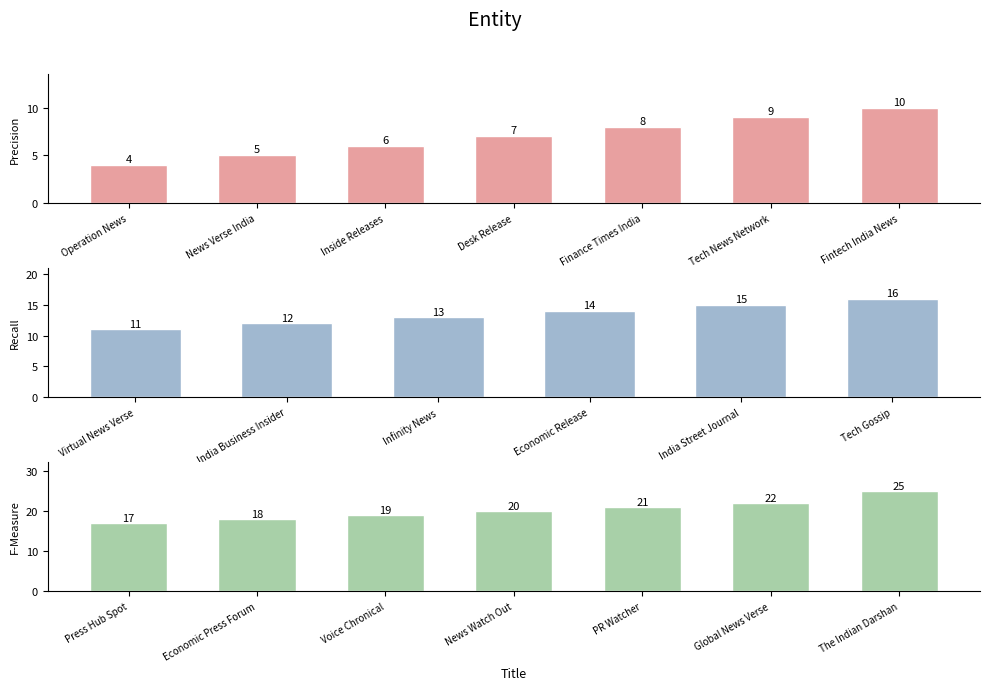

Reading left to right, list all the values displayed in this chart.

4	5	6	7	8	9	10	11	12	13	14	15	16	17	18	19	20	21	22	25